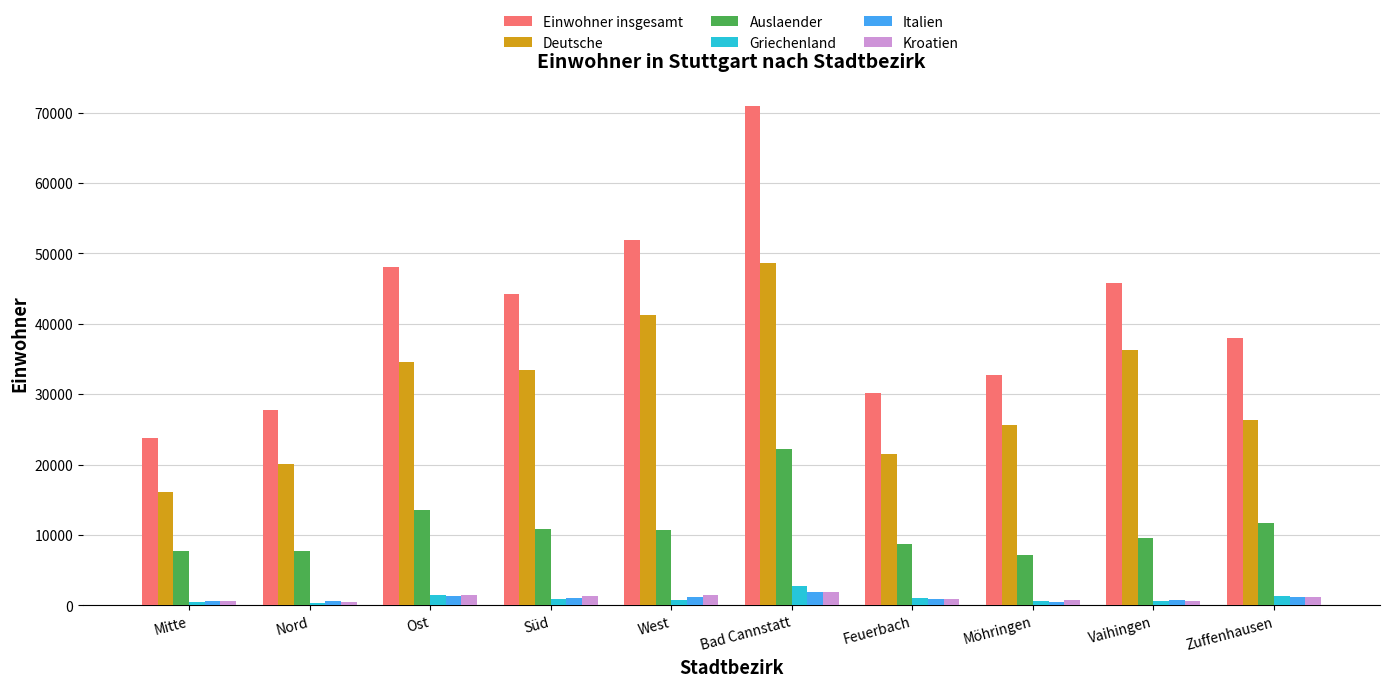

Where is Auslaender nearest to the value 14681?

Ost